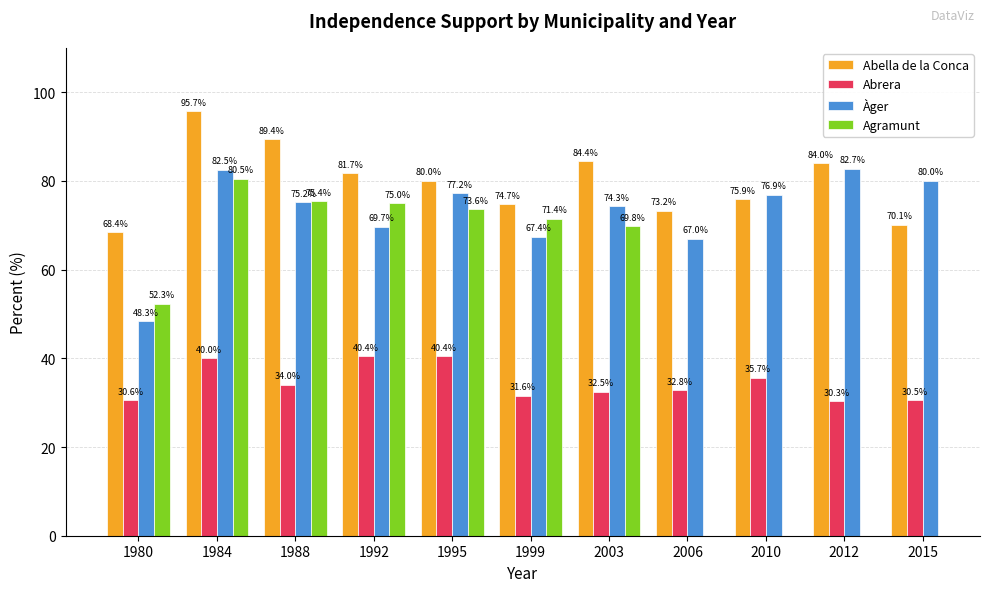

True or false: Àger has a value of 76.9 at 2010.

True